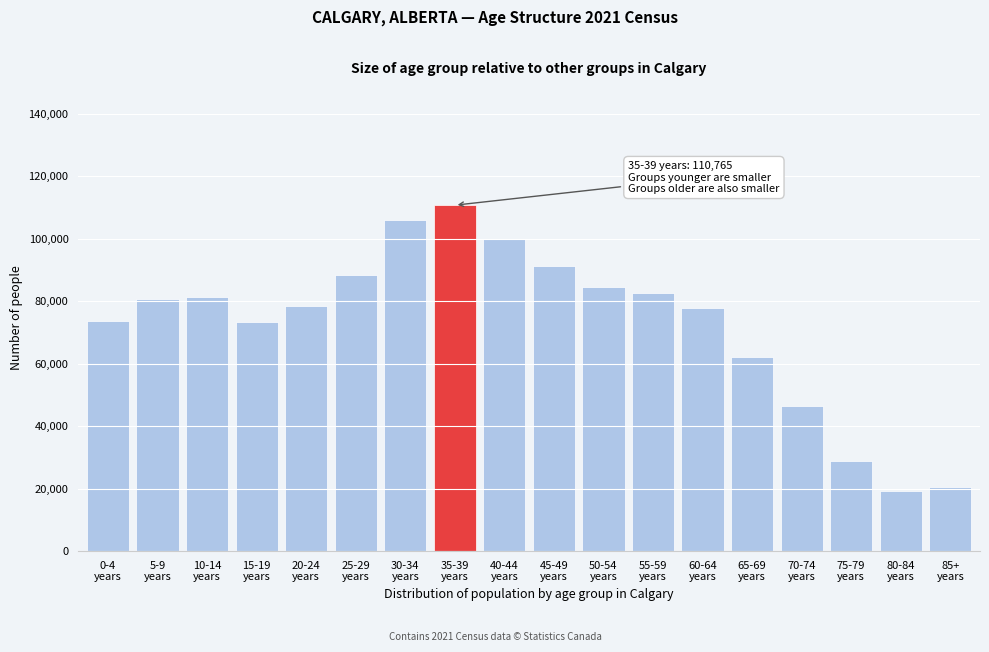

What is the value of the 10th bar from the left?

91385